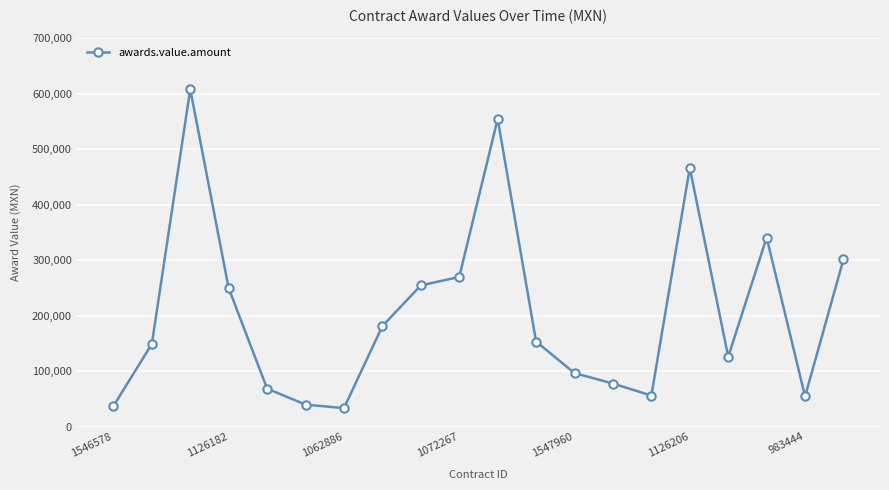

What is the value of the 19th point from the left?

54464.0